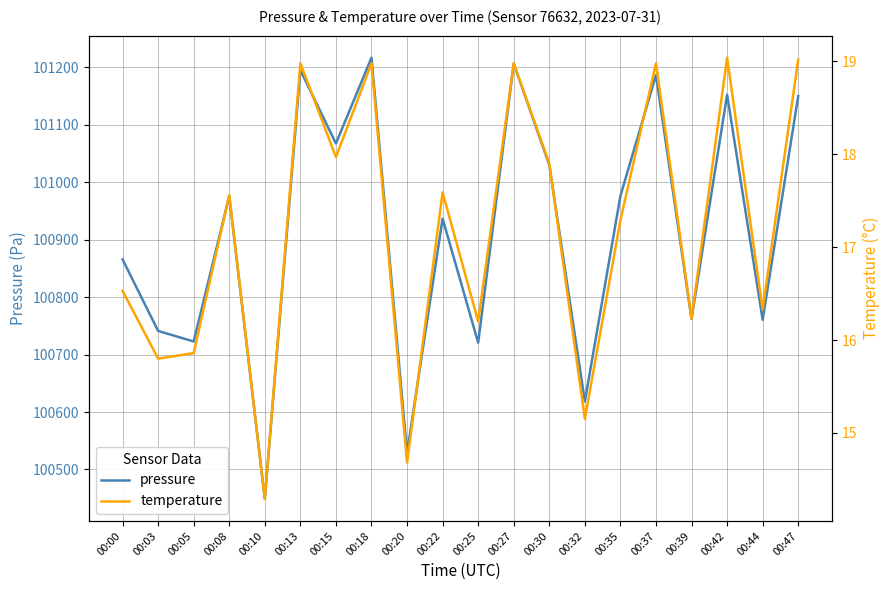

The temperature series shows 17.9 at 00:30. True or false?

True